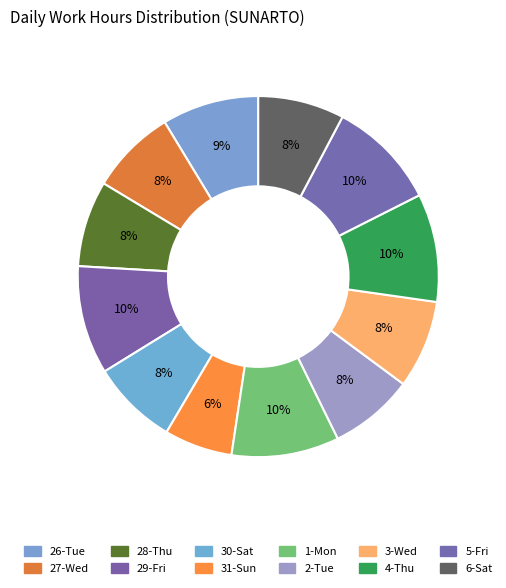

Is 31-Sun the majority of the pie?

No